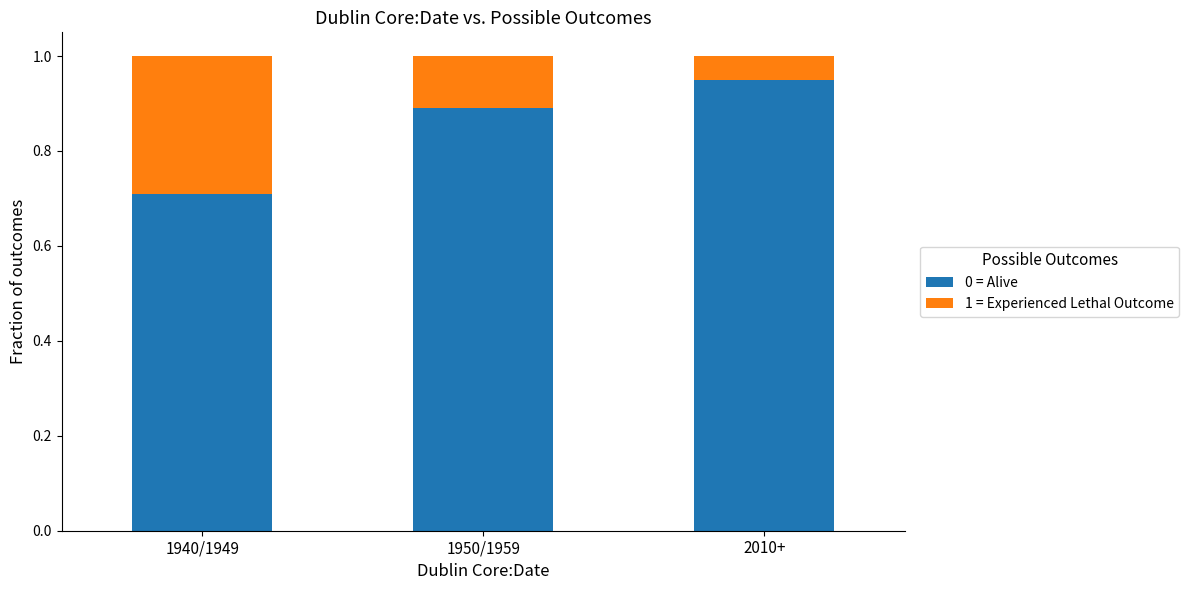

What is the lowest value of the 0 = Alive series?

0.7